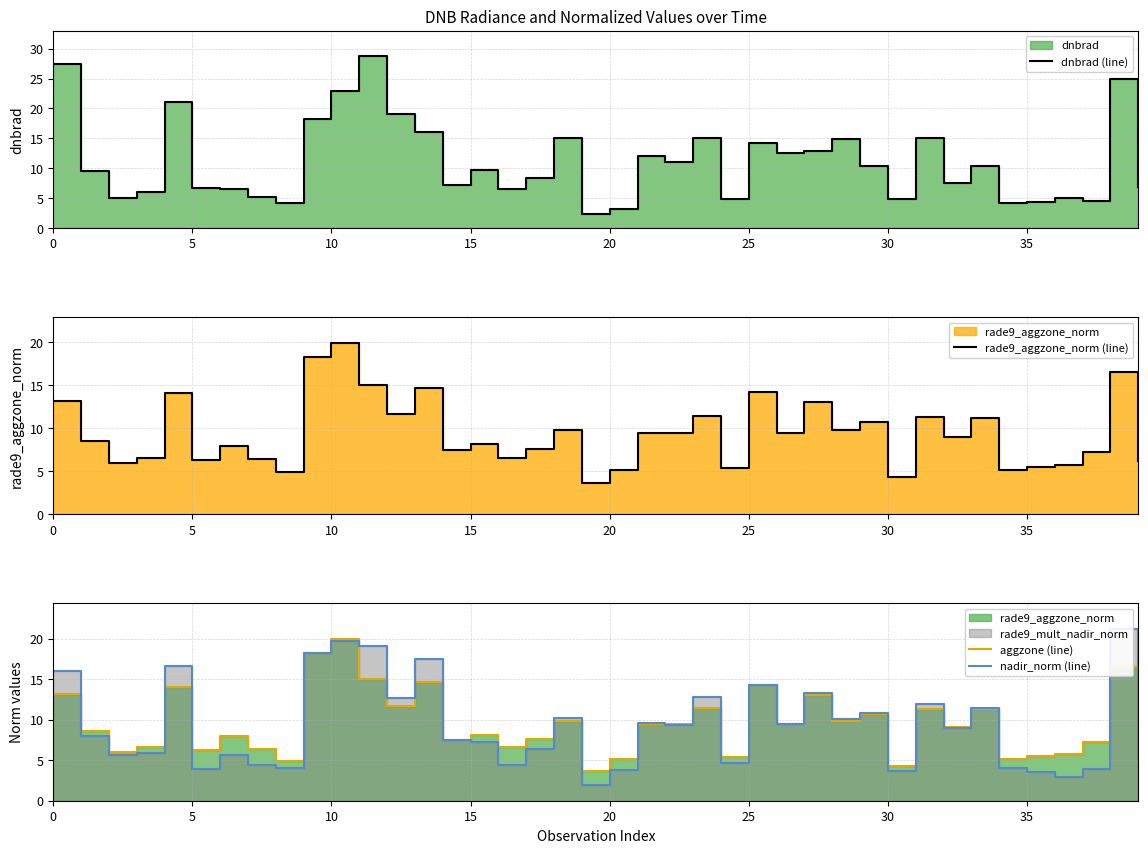

Does the chart have visible grid lines?

Yes